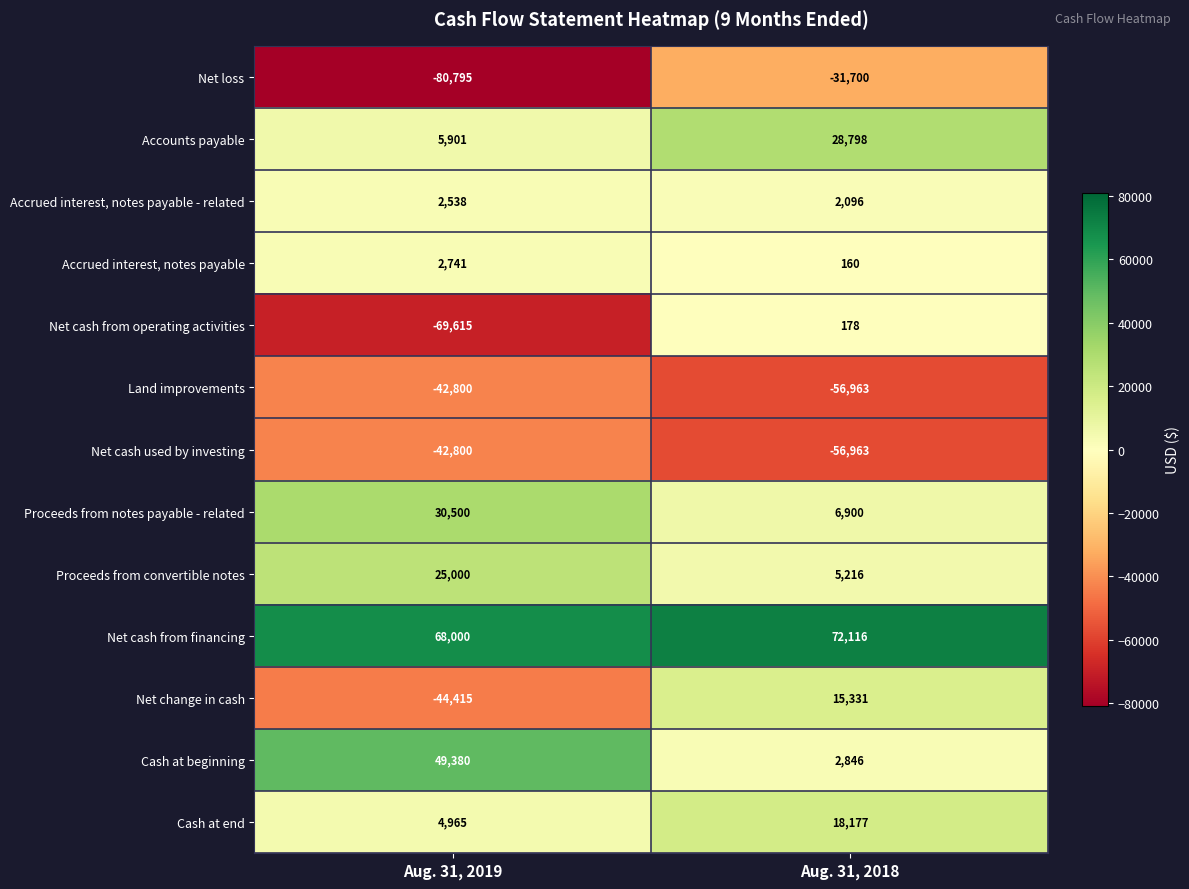

Reading right to left, extract all data points from this chart.

Net loss: -31700	-80795
Accounts payable: 28798	5901
Accrued interest, notes payable - related: 2096	2538
Accrued interest, notes payable: 160	2741
Net cash from operating activities: 178	-69615
Land improvements: -56963	-42800
Net cash used by investing: -56963	-42800
Proceeds from notes payable - related: 6900	30500
Proceeds from convertible notes: 5216	25000
Net cash from financing: 72116	68000
Net change in cash: 15331	-44415
Cash at beginning: 2846	49380
Cash at end: 18177	4965